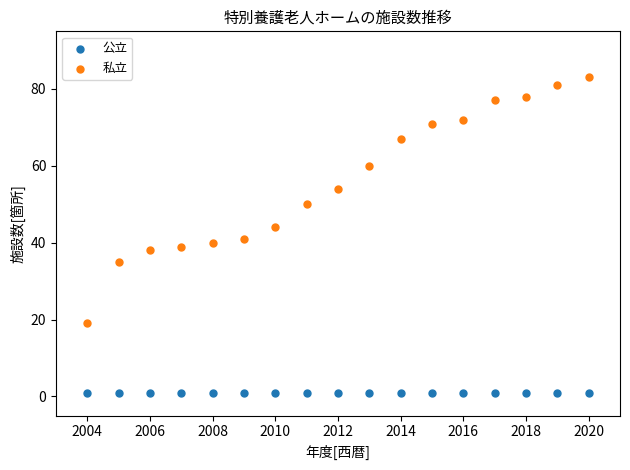

Which series contains the lowest Y value?

公立